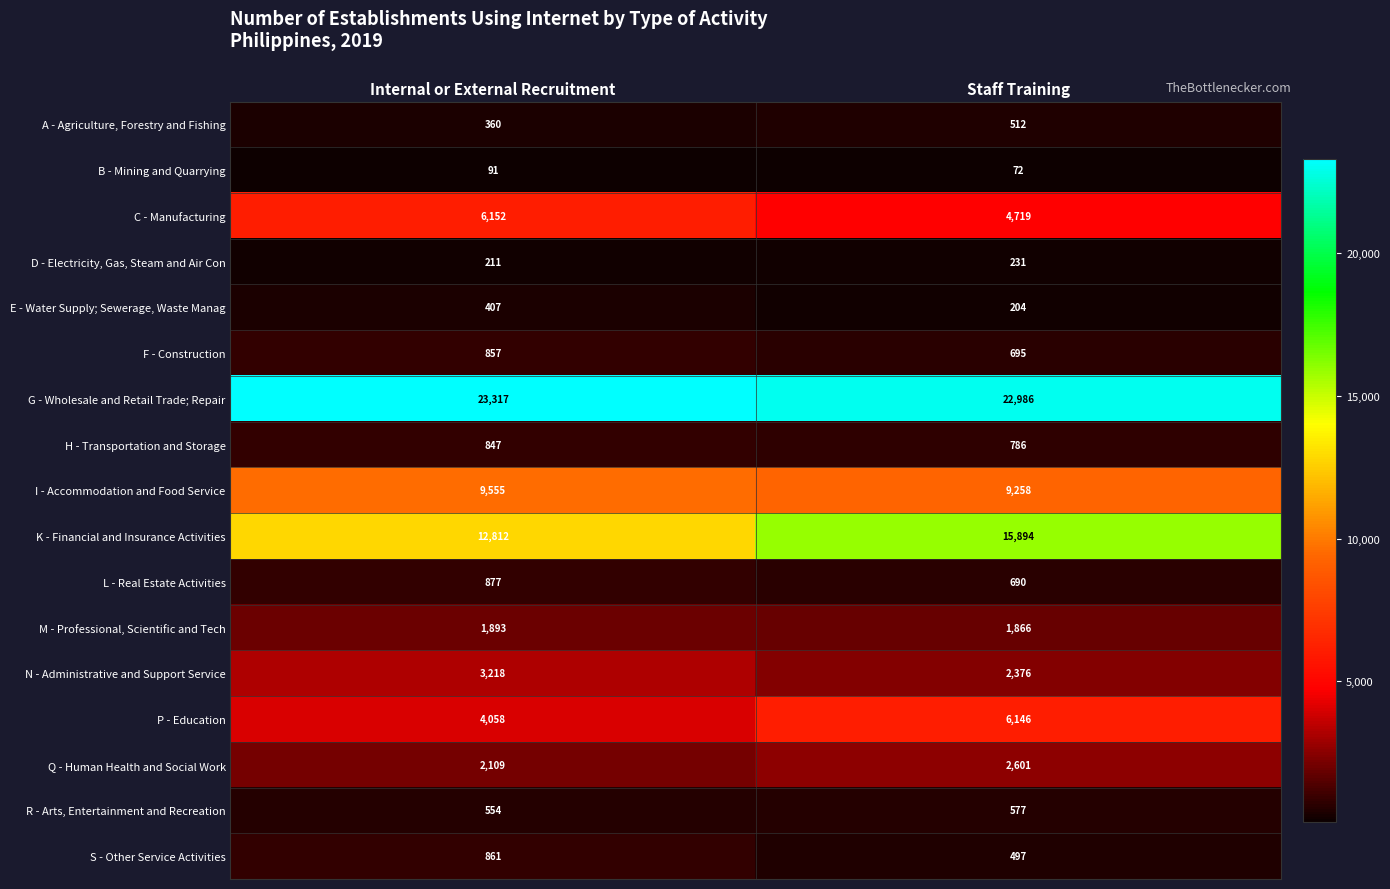

Which series changed the most between Internal or External Recruitment and Staff Training?

K - Financial and Insurance Activities